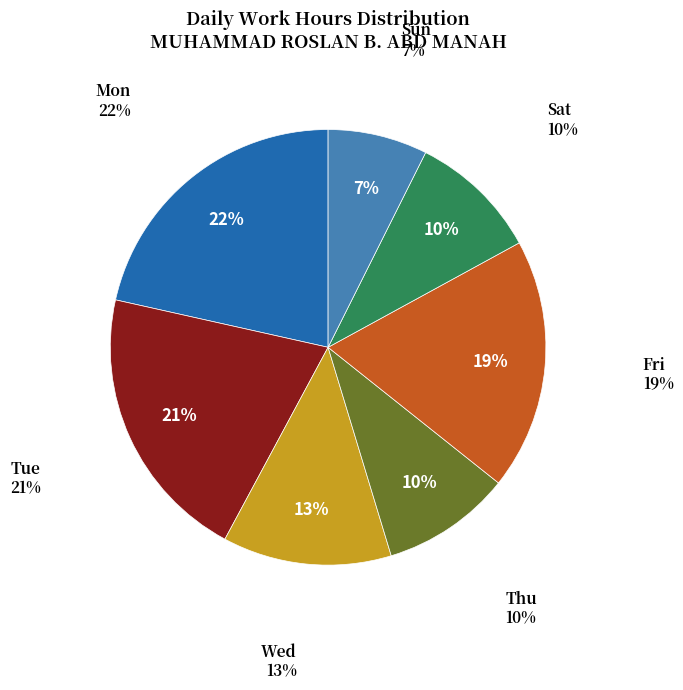

Does any single category account for the majority?

No